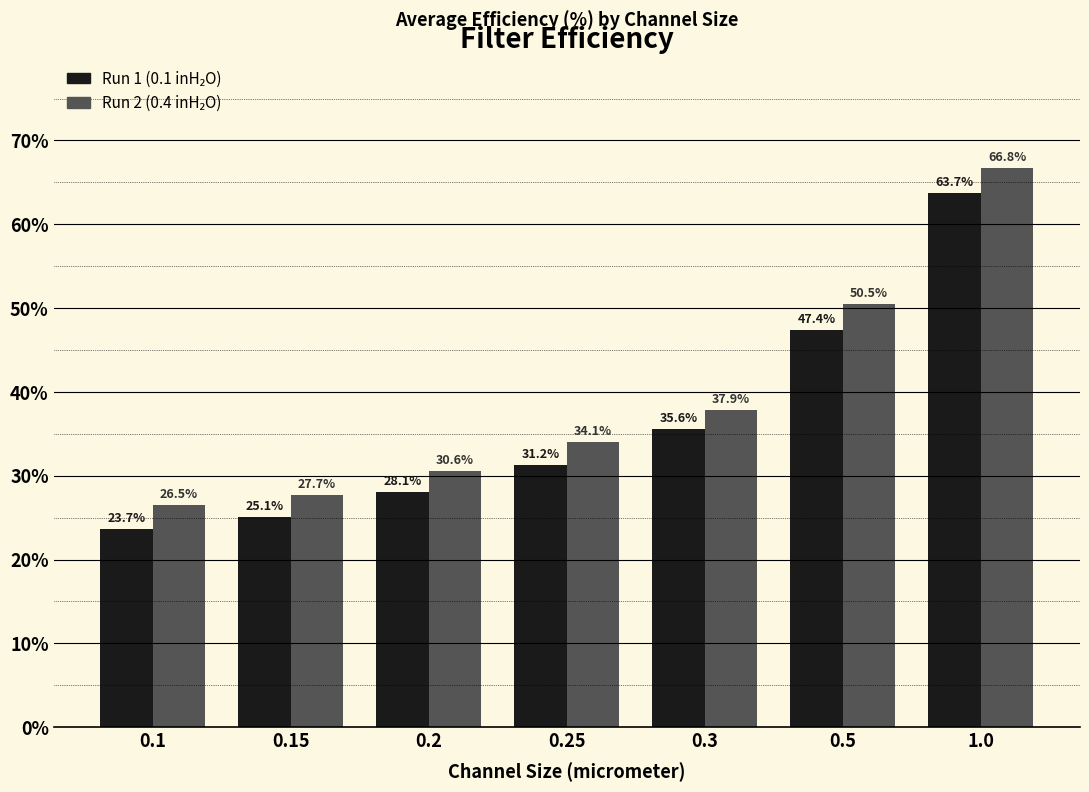

What is the greatest value displayed?

66.8